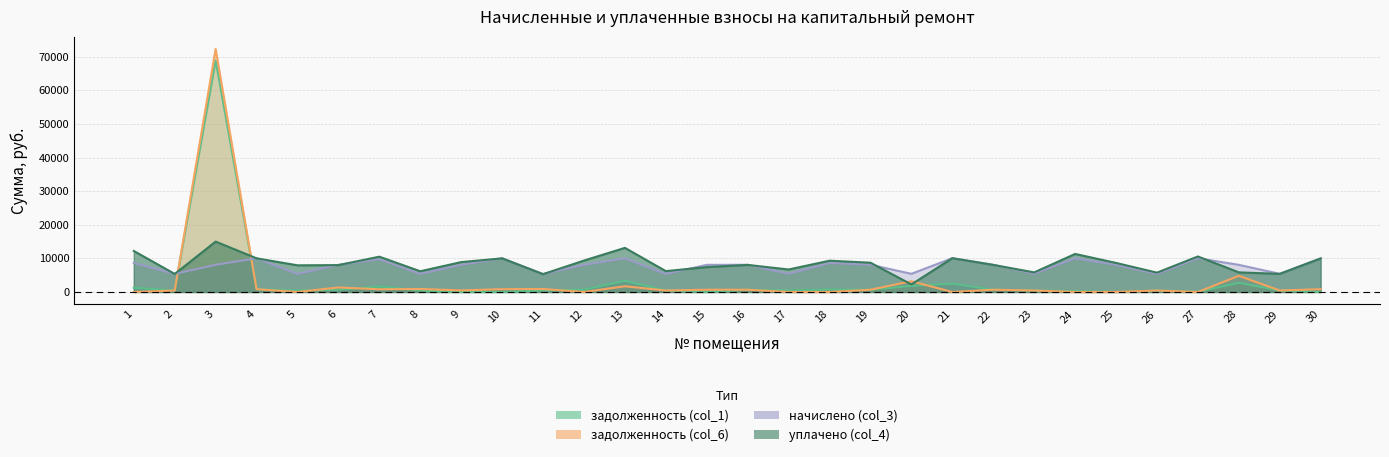

What is the average value of the задолженность (col_6) series?

3130.7